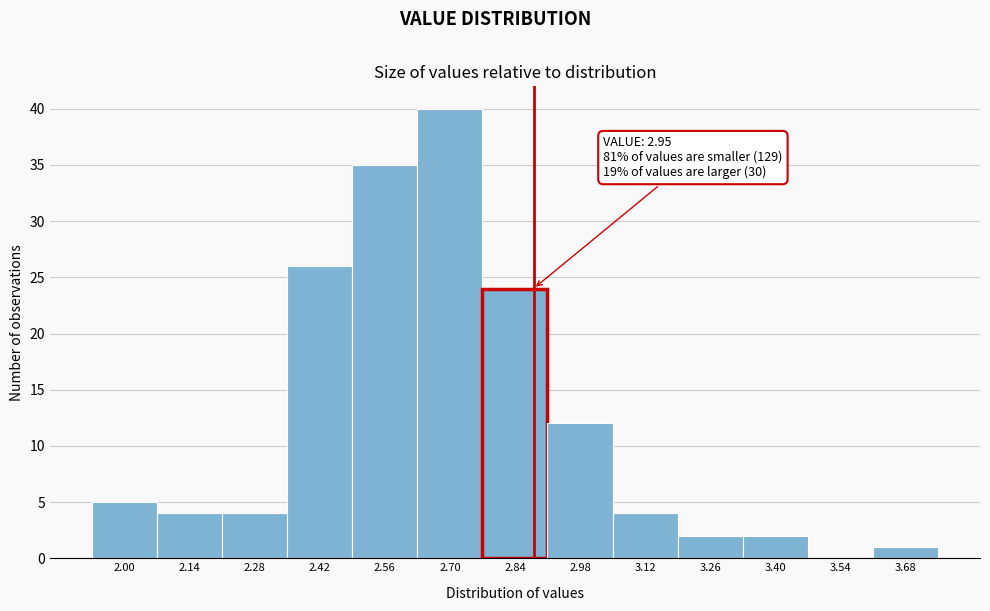

Reading right to left, transcribe all the data shown in this chart.

3.68=1	3.54=0	3.40=2	3.26=2	3.12=4	2.98=12	2.84=24	2.70=40	2.56=35	2.42=26	2.28=4	2.14=4	2.00=5